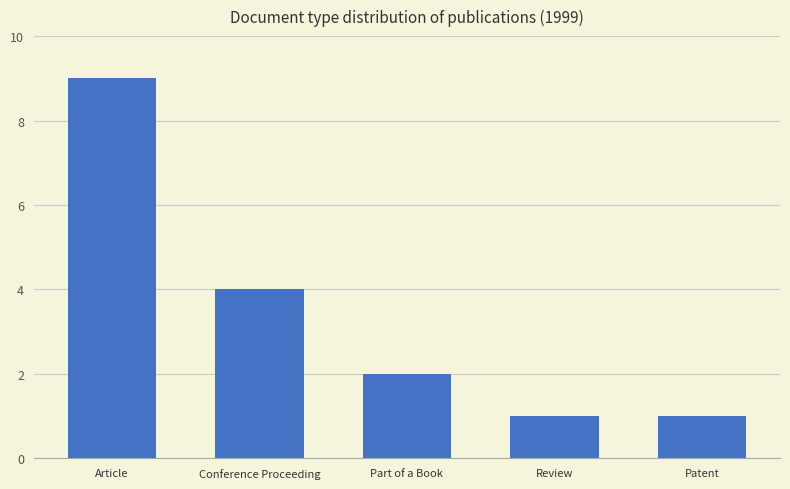

What is the value of the 2nd bar from the left?

4